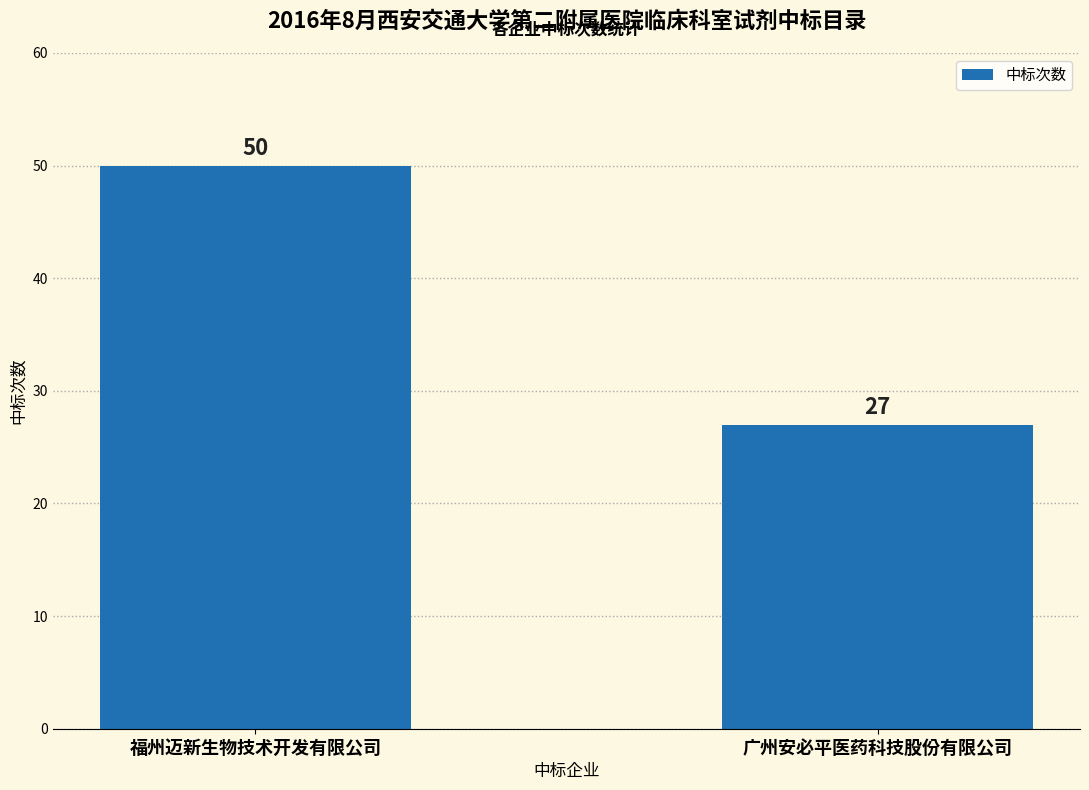

What is the ratio of the value at 广州安必平医药科技股份有限公司 to the value at 福州迈新生物技术开发有限公司?

0.5